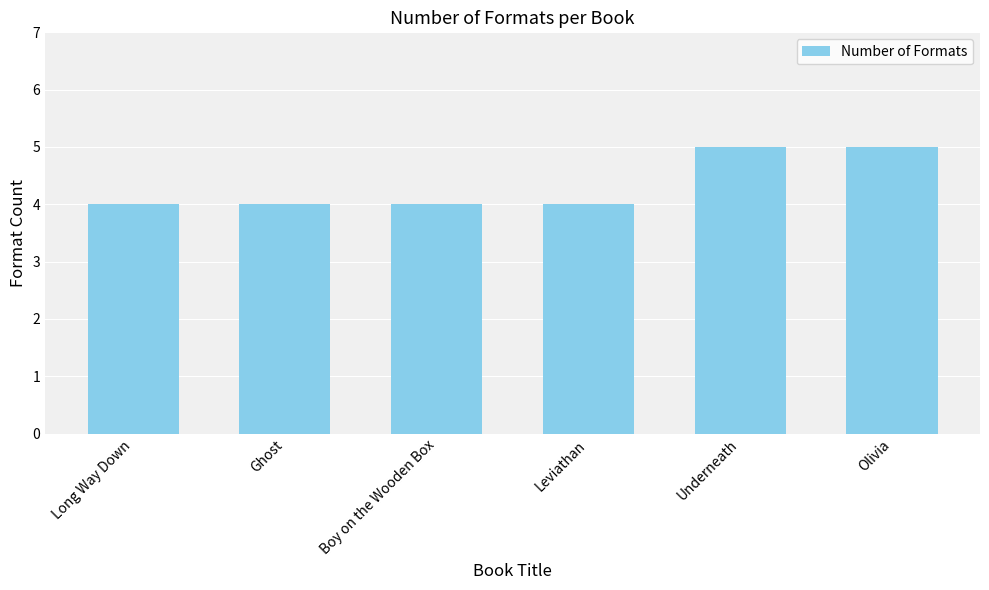

True or false: the data shows 1 at Leviathan.

False